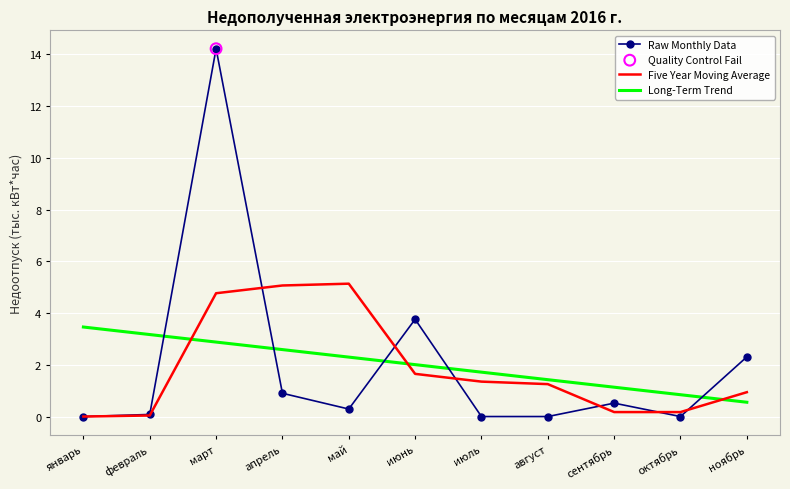

Is the value of Five Year Moving Average at май greater than the value of Long-Term Trend at февраль?

Yes